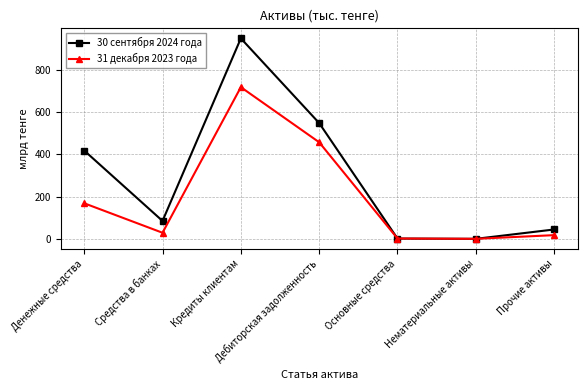

Rank the series by their average value, from lowest to highest.

31 декабря 2023 года, 30 сентября 2024 года